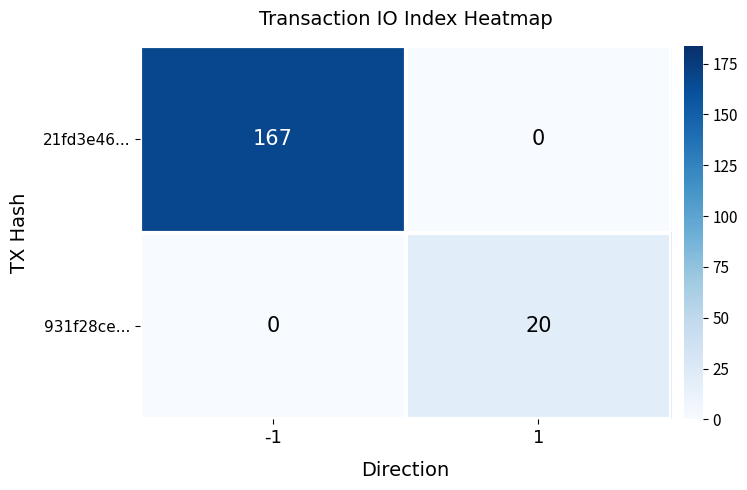

What is the difference between the 931f28ce... values at -1 and 1?

20